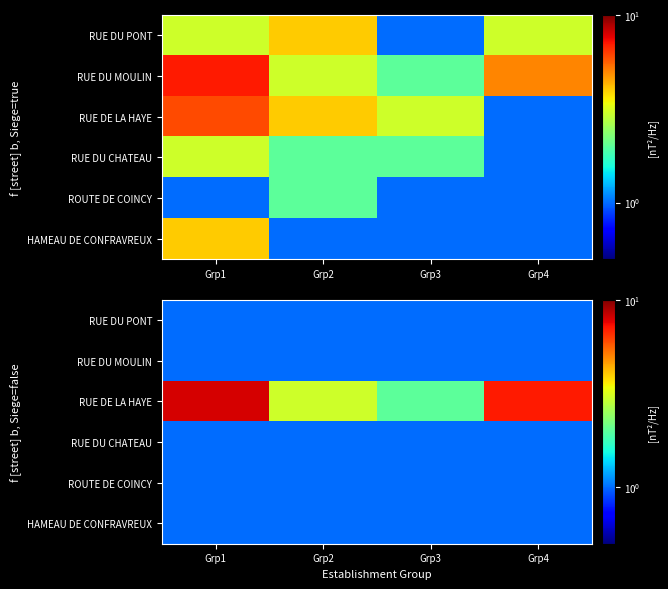

Is it true that RUE DU MOULIN equals 1 at Grp4?

False